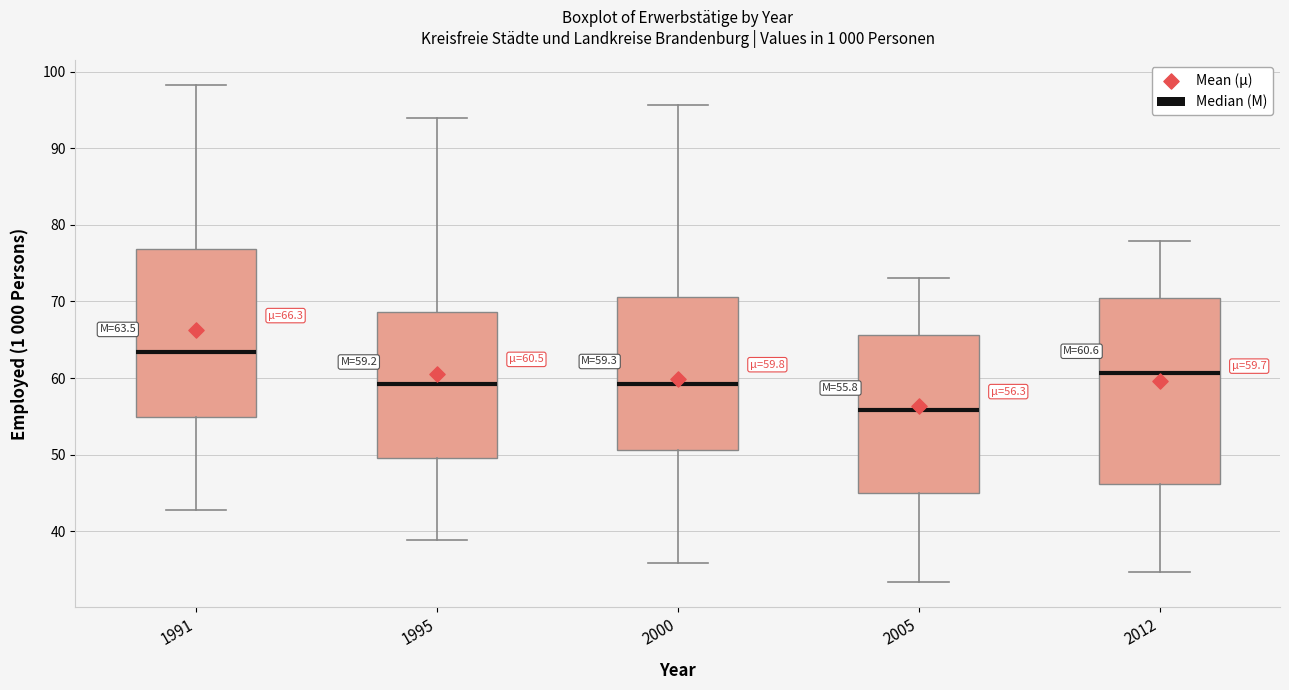

Which box's median line is the lowest?

2005